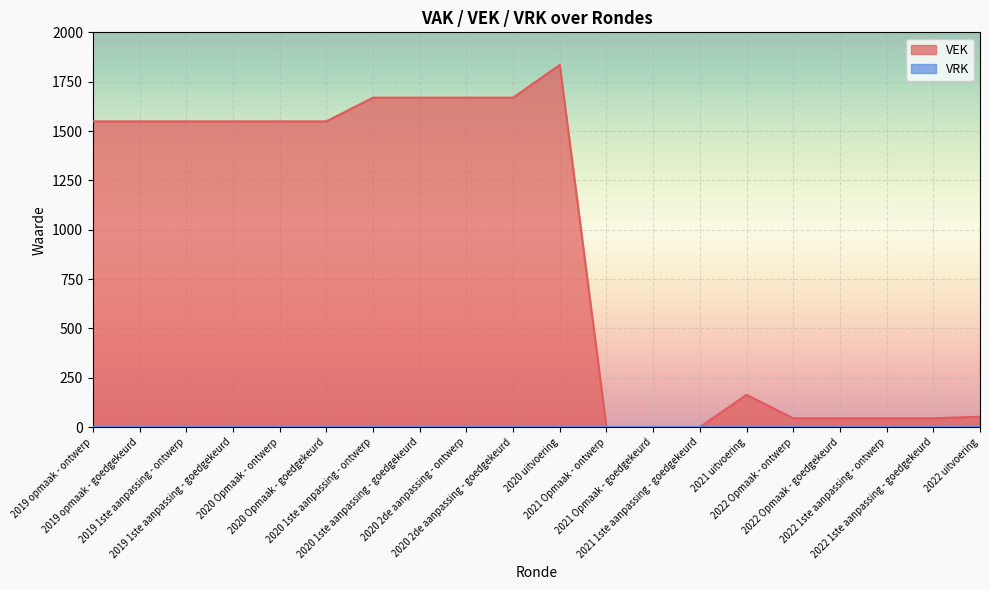

True or false: the data shows -1176 at 2021 Opmaak - ontwerp.

False